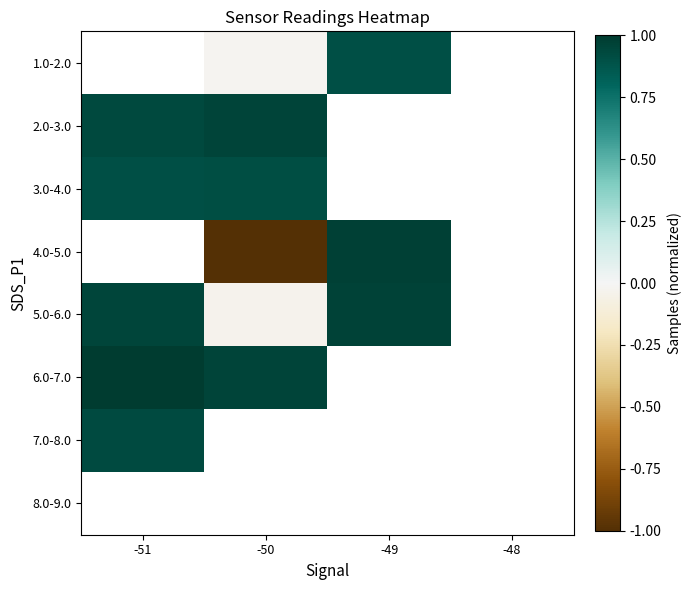

Where is 2.0-3.0 nearest to the value 0?

-51